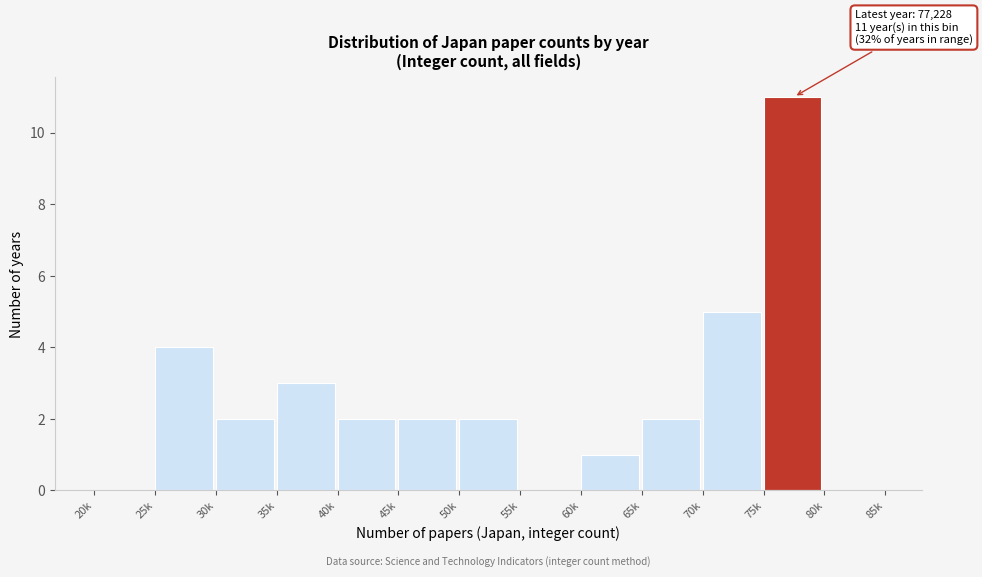

Reading right to left, what are all the values shown in this chart?

80k=0	75k=11	70k=5	65k=2	60k=1	55k=0	50k=2	45k=2	40k=2	35k=3	30k=2	25k=4	20k=0